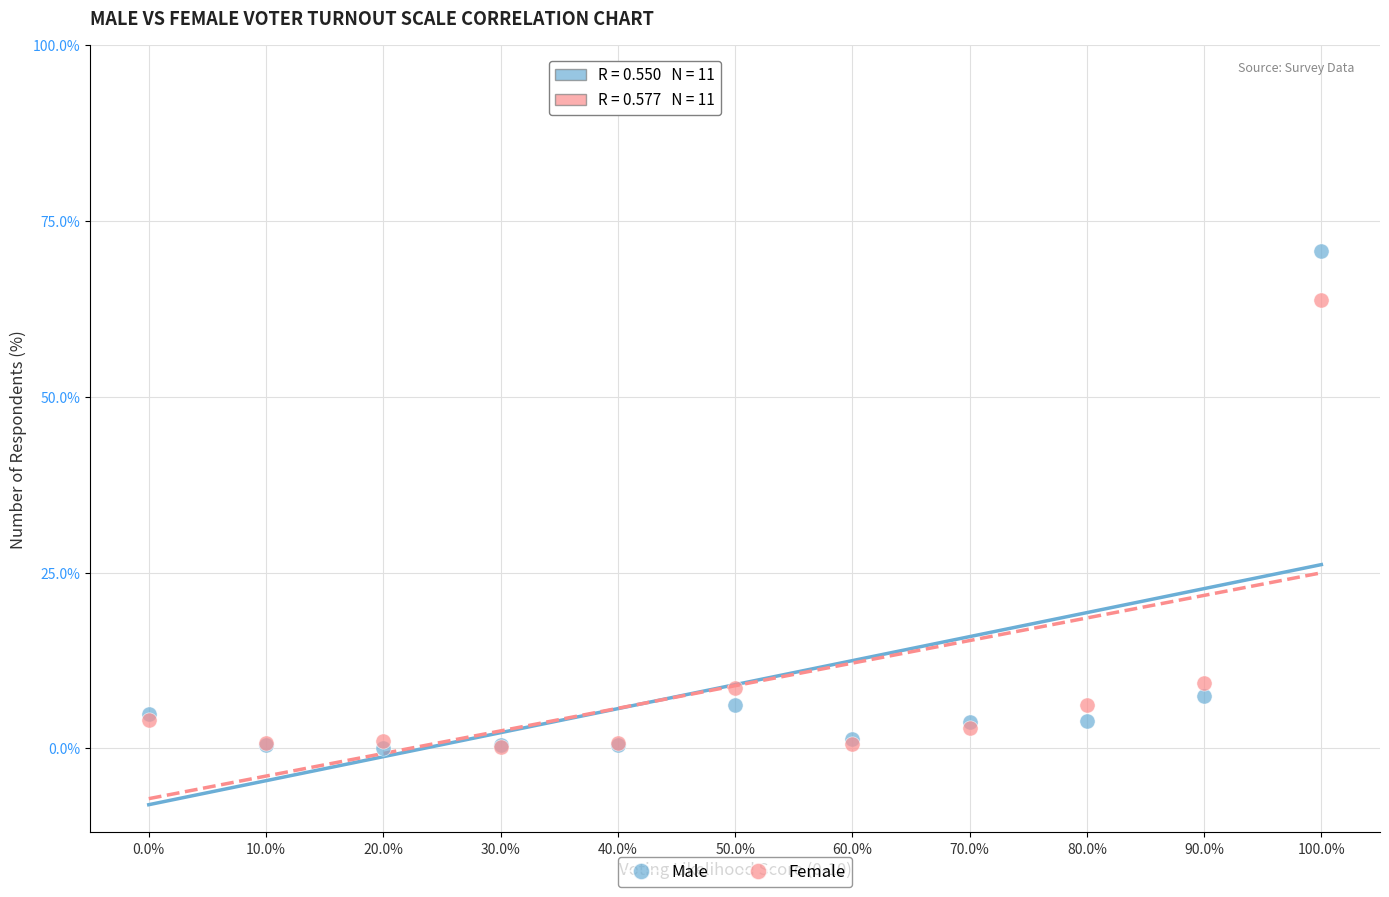

What are all the series names shown in the legend?

Male, Female